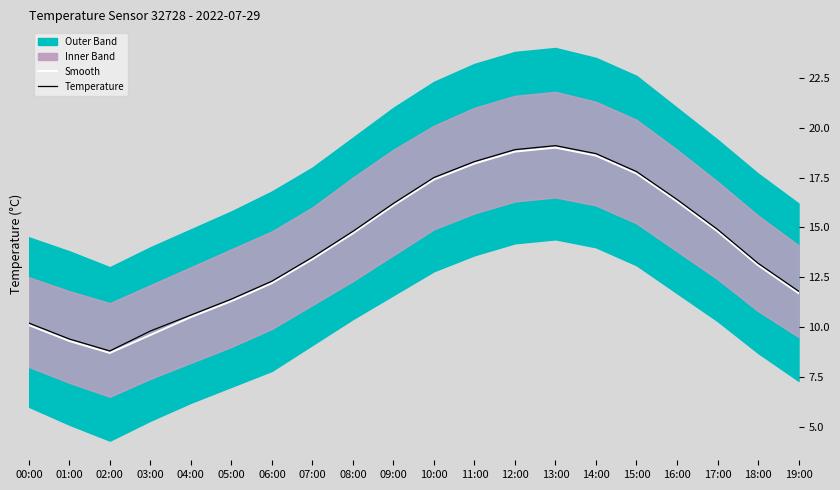

How many data points does each series have?

20